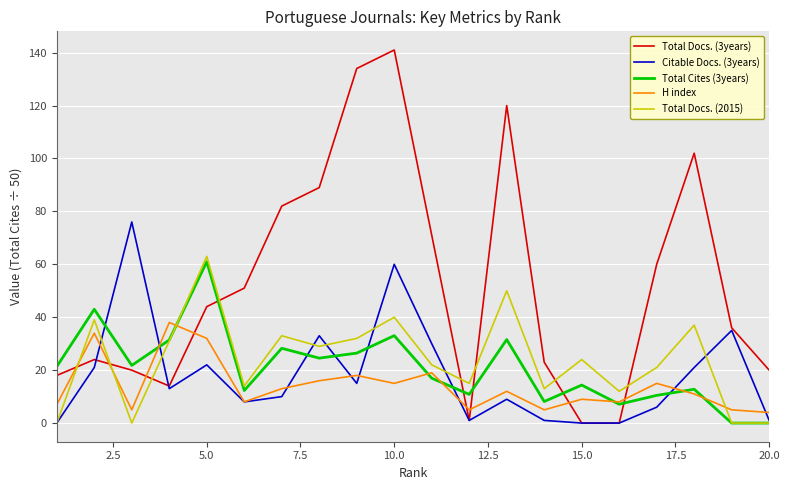

How many values in the H index series are below 12?

10